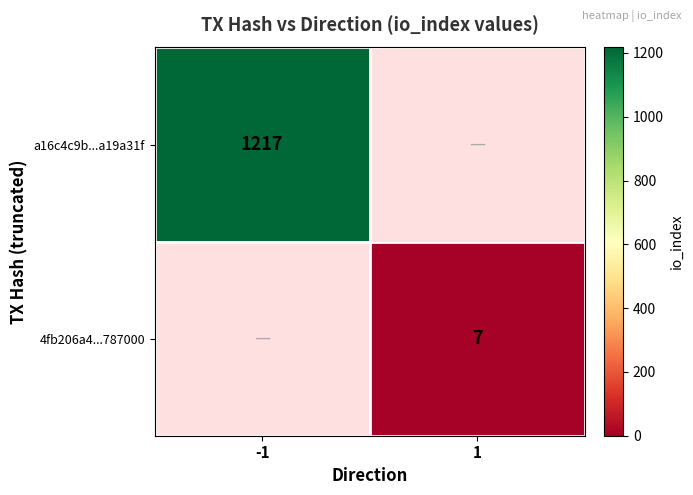

True or false: a16c4c9b...a19a31f has a value of 1217 at -1.

True